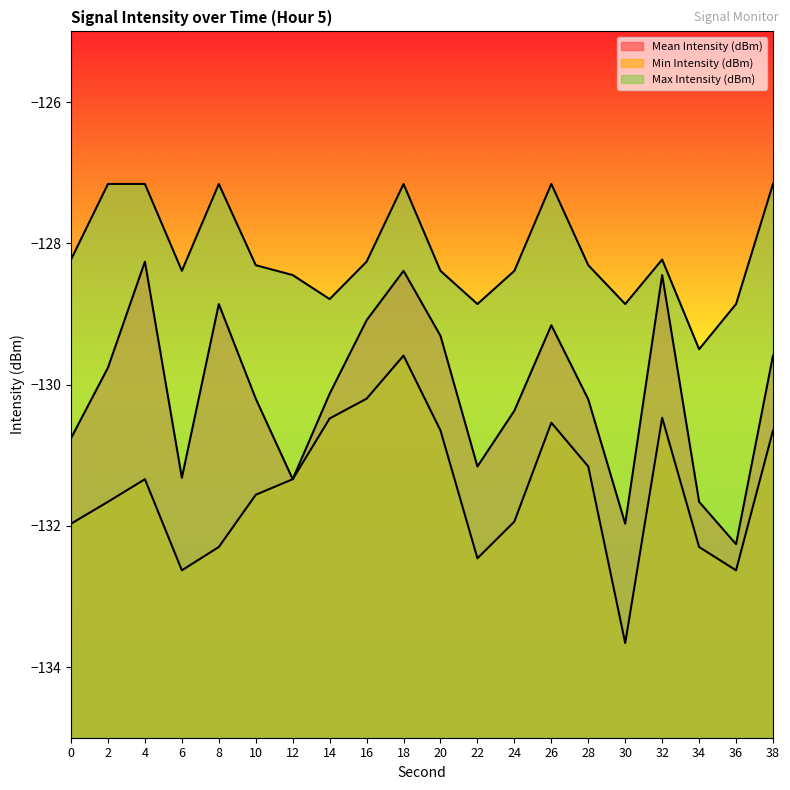

The Max Intensity (dBm) series shows -128.4 at 12. True or false?

True